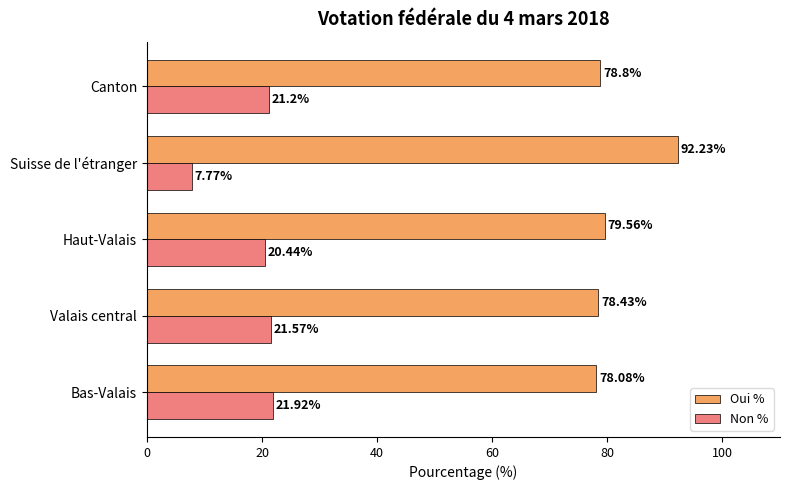

Which series has the largest total across all categories?

Oui %